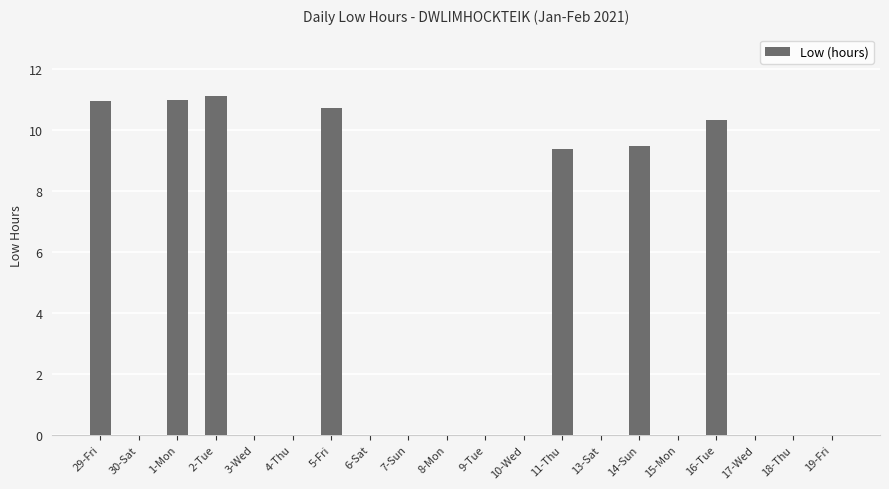

Are the bars horizontal?

No